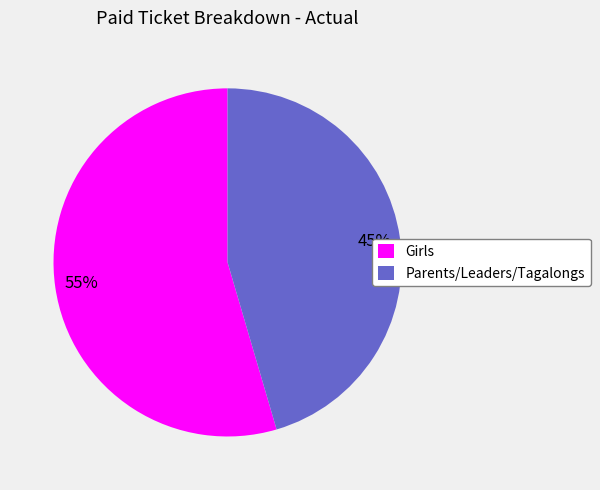

Rank the categories by value from highest to lowest.

Girls, Parents/Leaders/Tagalongs